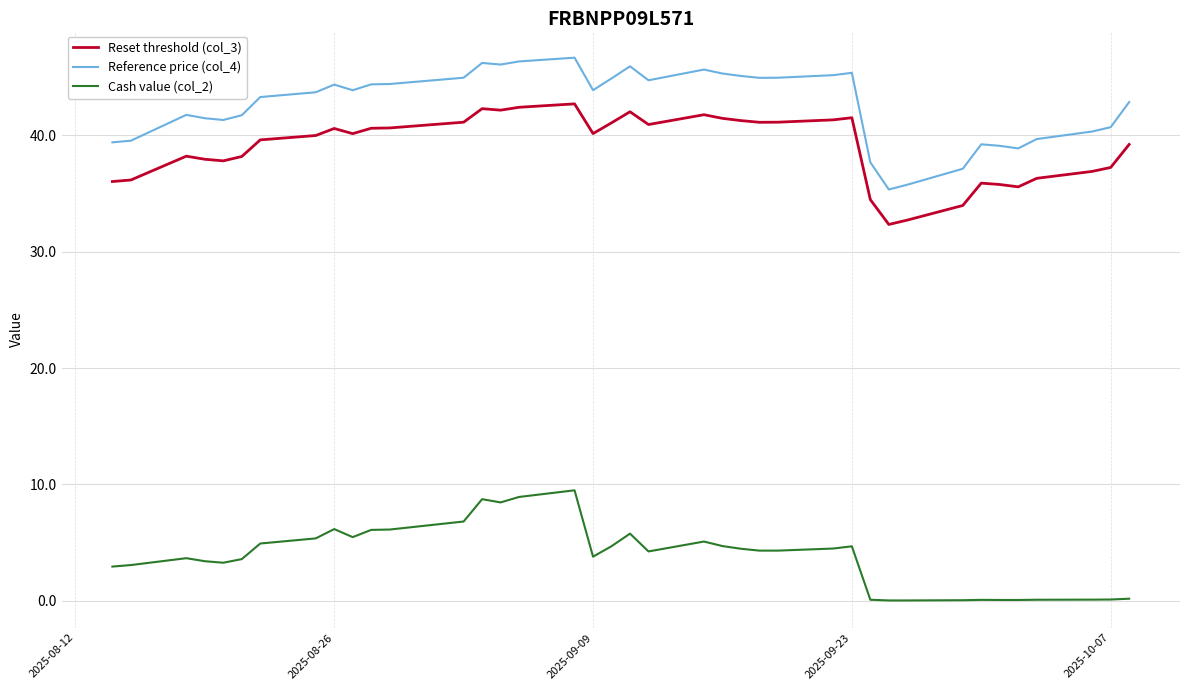

True or false: Cash value (col_2) and Reset threshold (col_3) intersect in this chart.

False